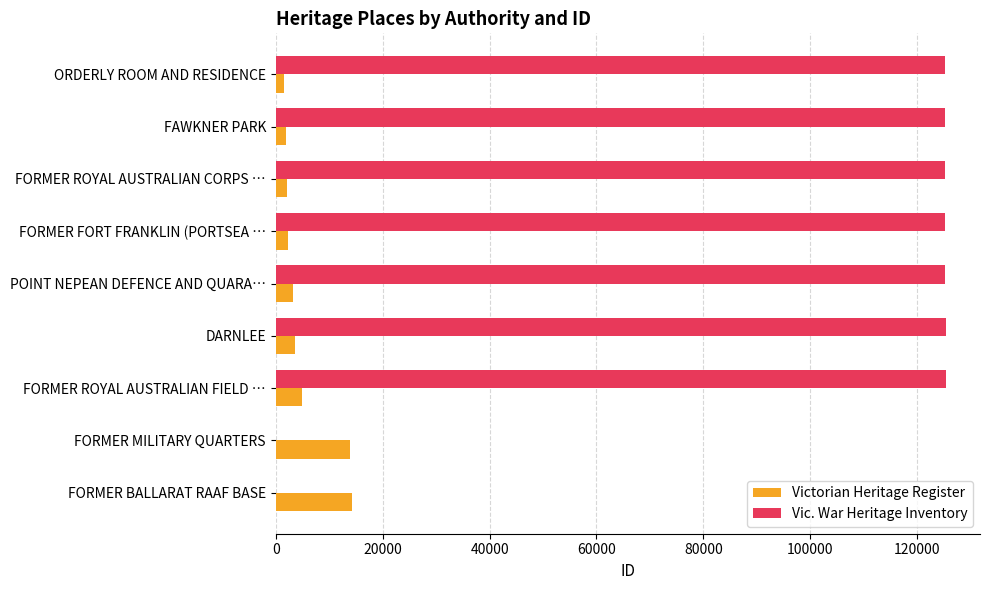

Which series has the largest total across all categories?

Vic. War Heritage Inventory